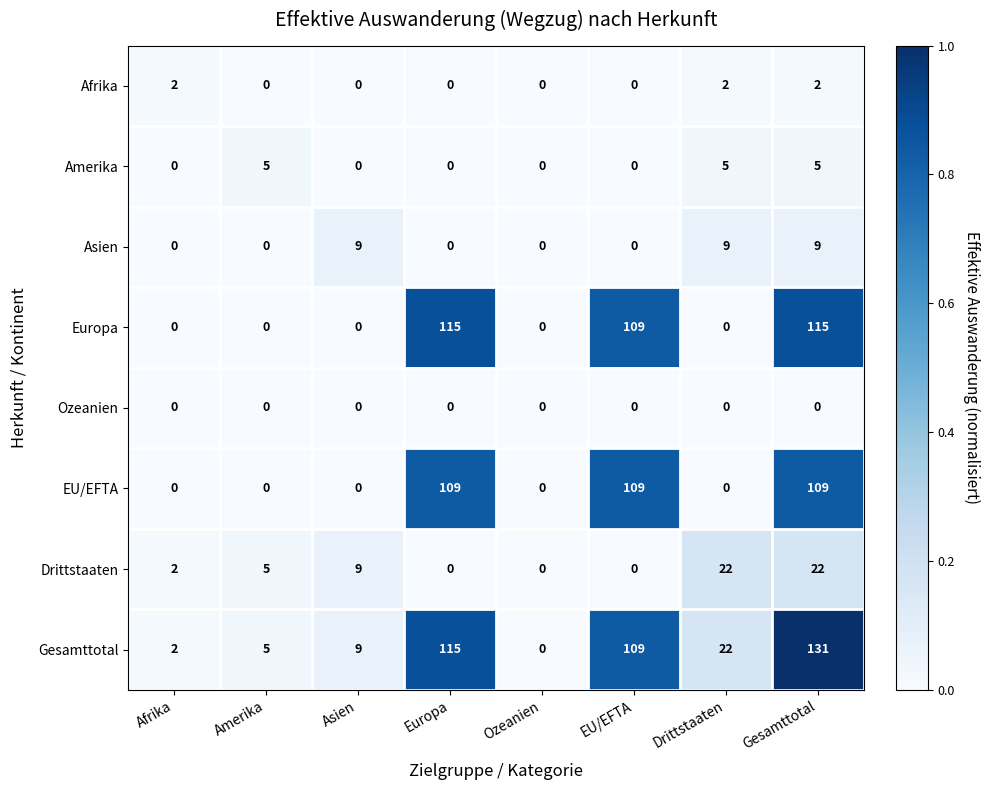

How many Afrika values are between 0 and 2?

8